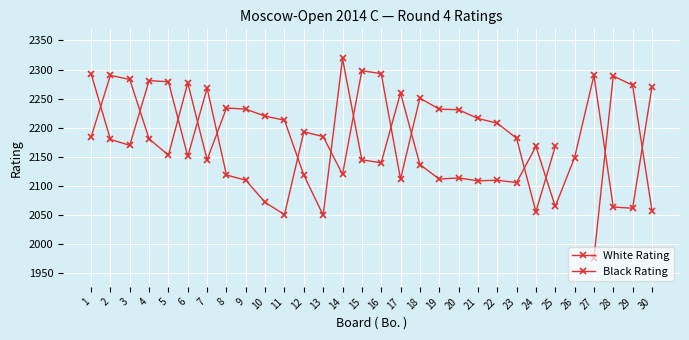

What is the sum of the Black Rating values at 19 and 22?

4440.0